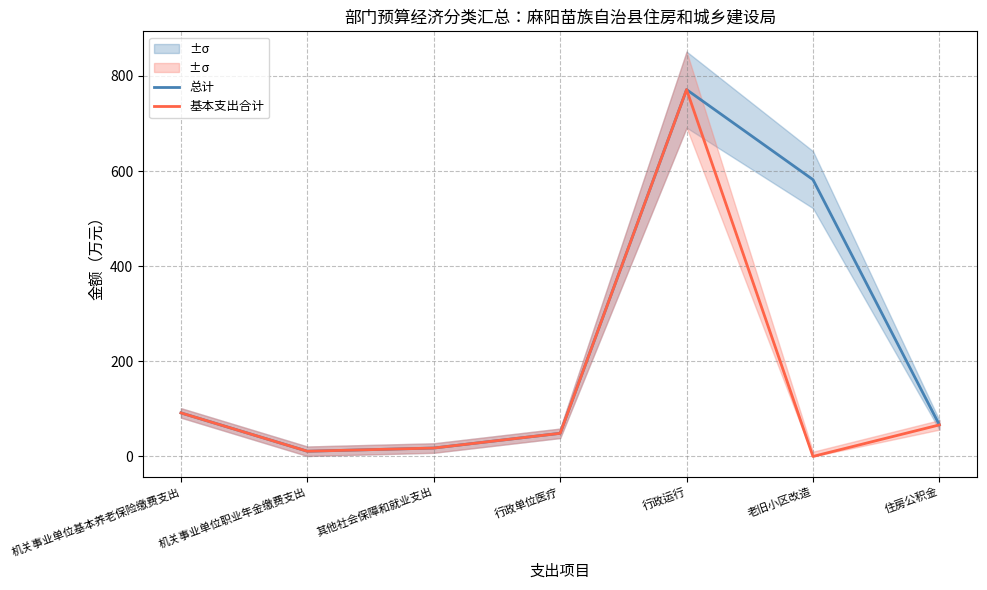

What is the label of the 6th point from the right?

机关事业单位职业年金缴费支出